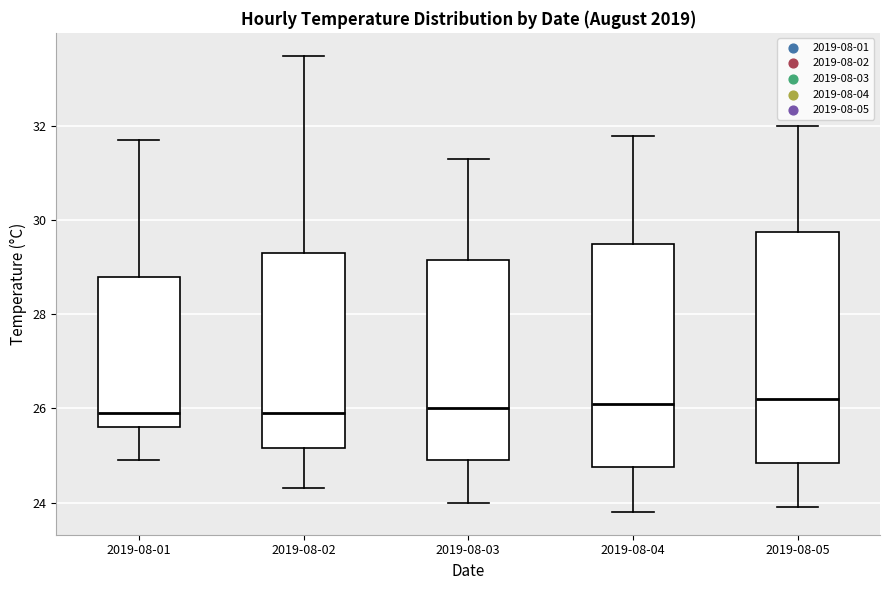

Reading left to right, transcribe this box plot: for each box, give where its median line is, the range the box spans, and where its two whiskers end, as read against the y-axis. The values are not printed on the chart, so give them approximately, as read against the axis.

2019-08-01: median 26.0, box 25.6 to 28.8, whiskers 25.0 to 31.8
2019-08-02: median 26.0, box 25.2 to 29.4, whiskers 24.4 to 33.6
2019-08-03: median 26.0, box 25.0 to 29.2, whiskers 24.0 to 31.4
2019-08-04: median 26.2, box 24.8 to 29.6, whiskers 23.8 to 31.8
2019-08-05: median 26.2, box 24.8 to 29.8, whiskers 24.0 to 32.0